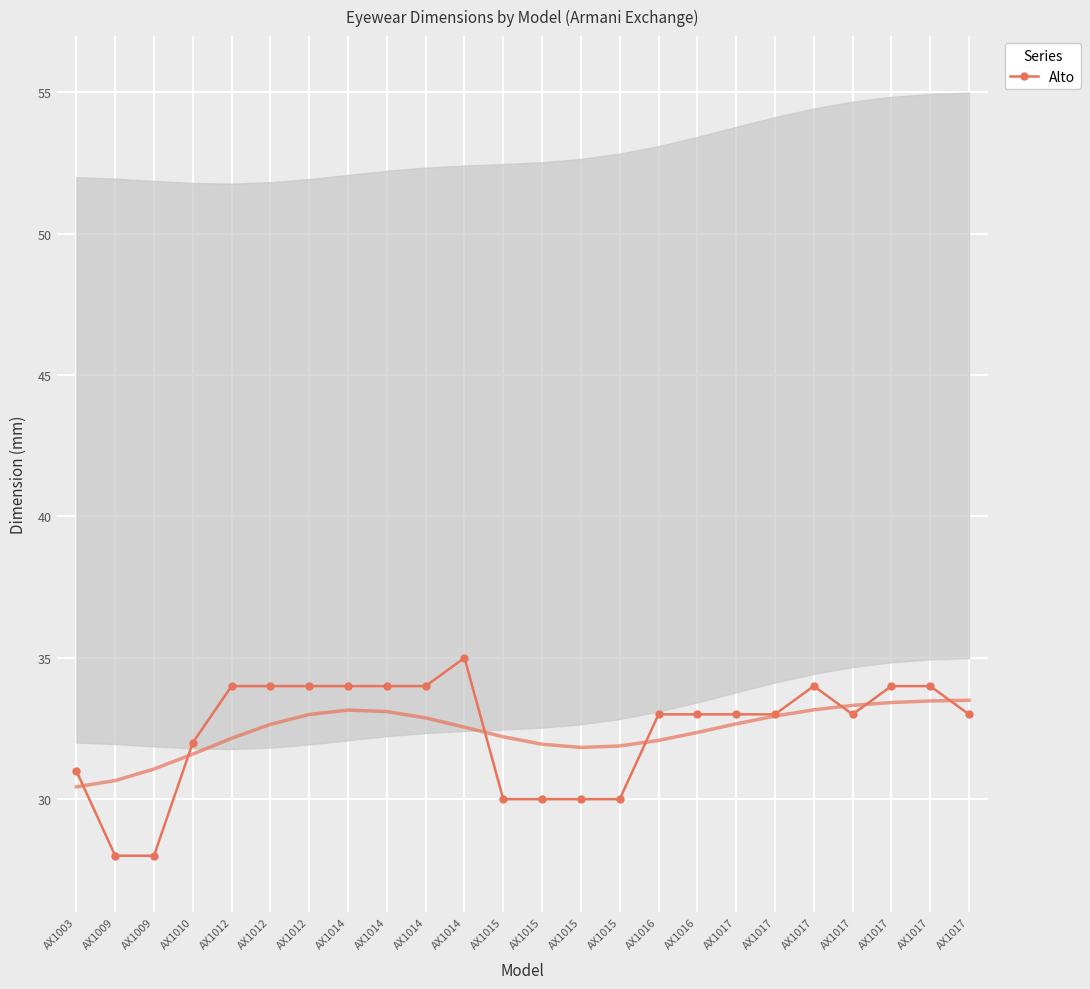

Count the values in the range 31 to 34.

17